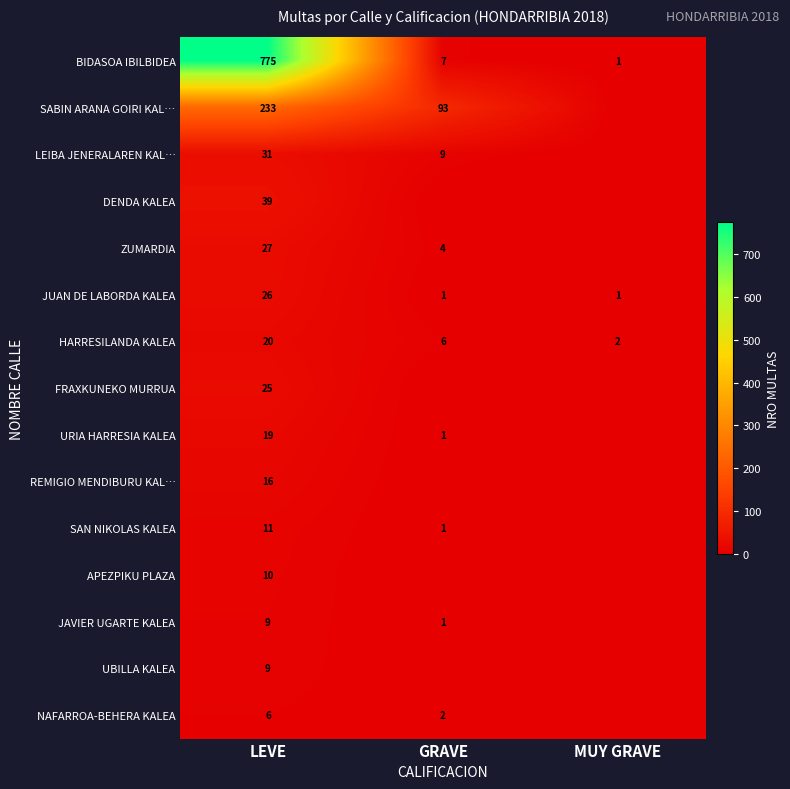

What is the difference between the maximum and second lowest values in the HARRESILANDA KALEA series?

14